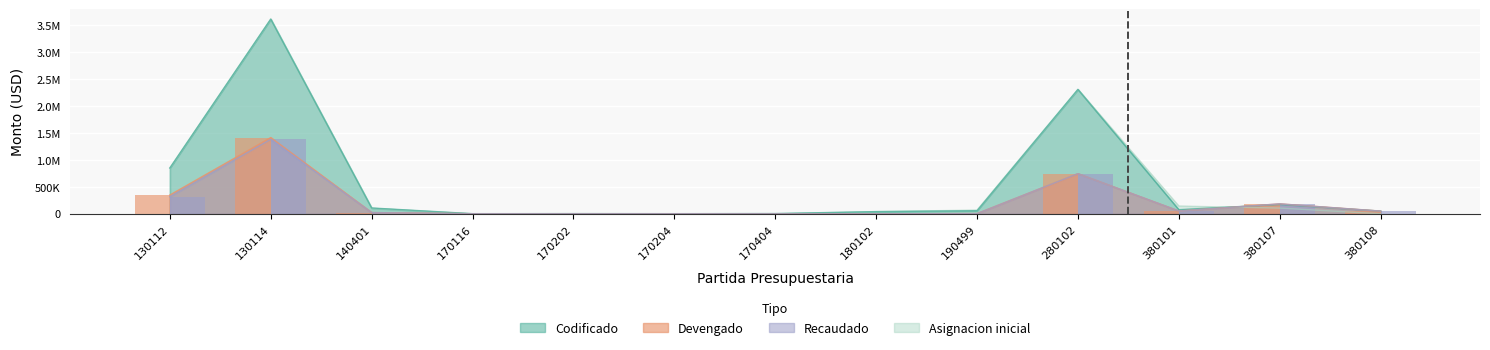

Which label corresponds to the largest value in the chart?

130114